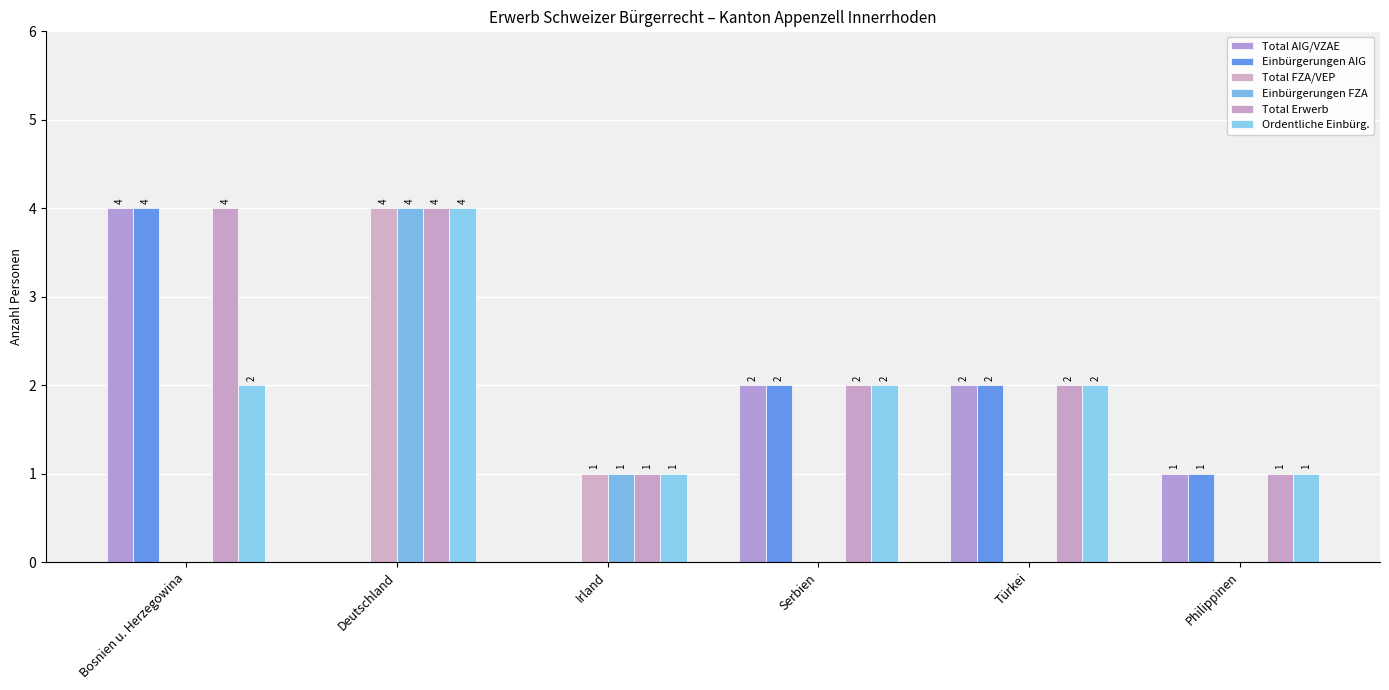

Between Serbien and Philippinen, which series saw the biggest shift?

Total AIG/VZAE